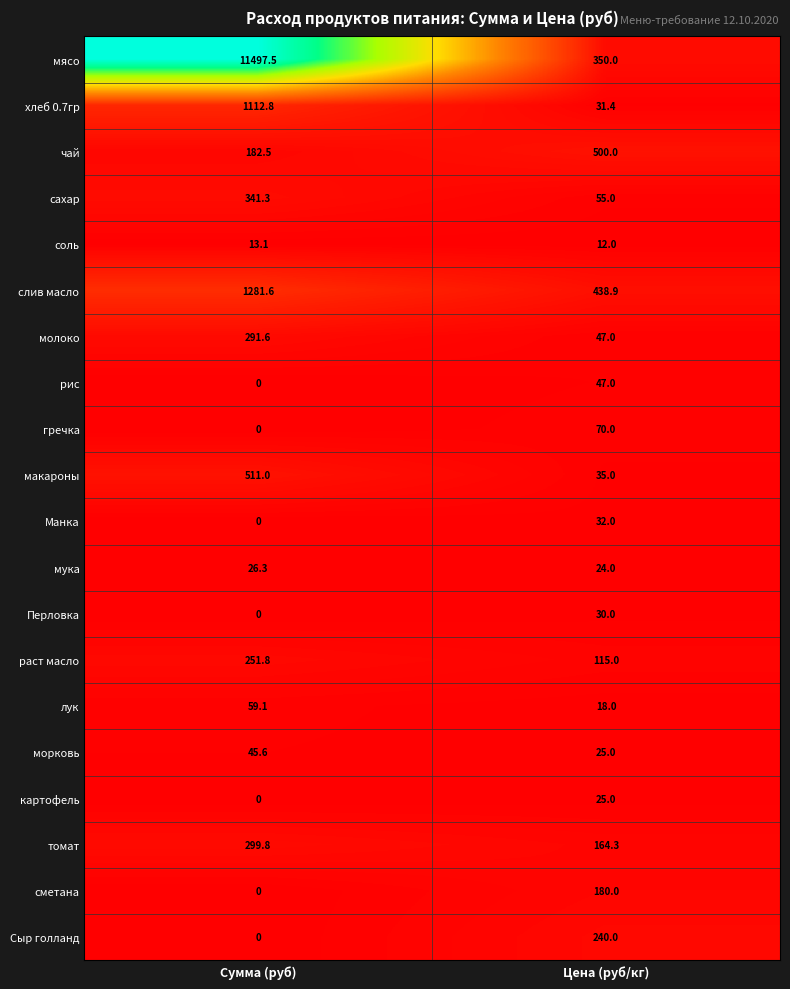

How many distinct data groups are displayed?

20